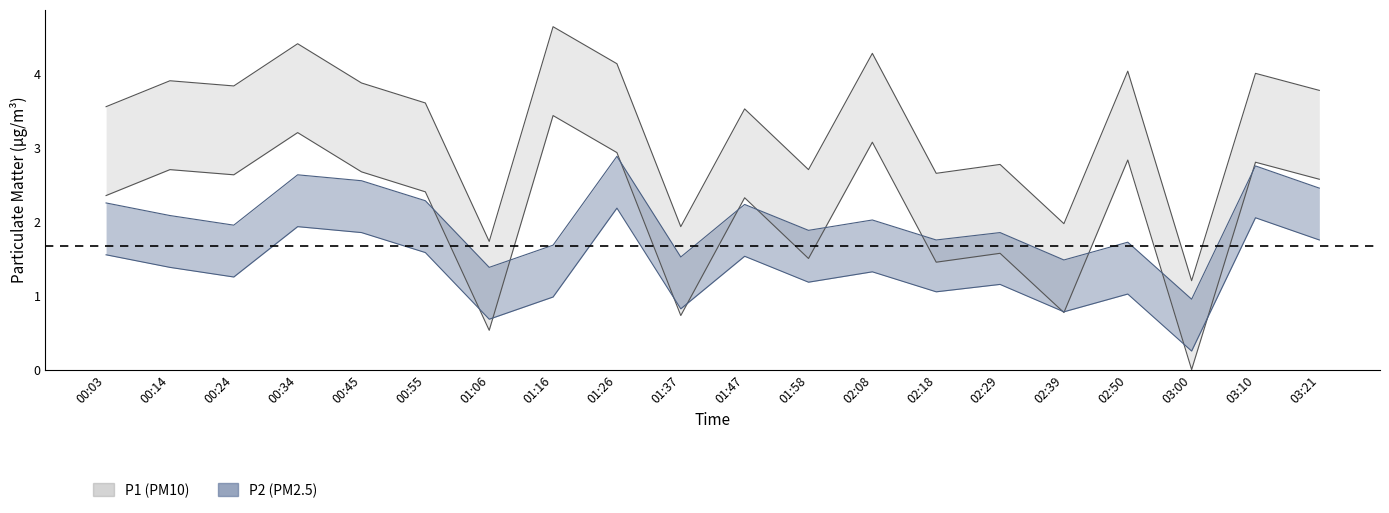

At how many categories does at least one series exceed 4?

5